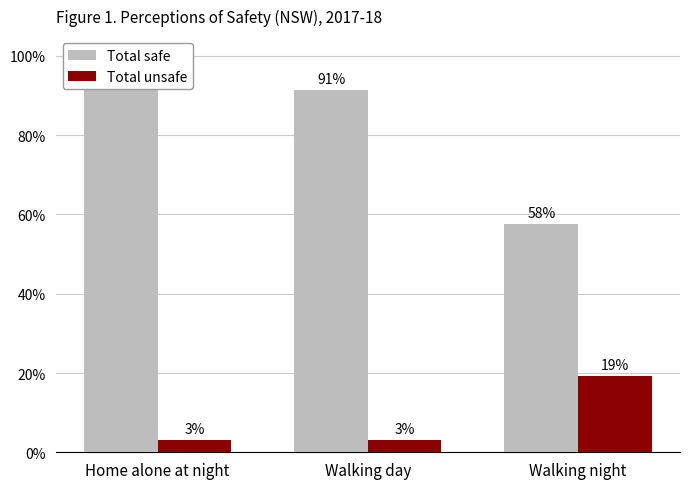

Reading left to right, extract all data points from this chart.

Total safe: Home alone at night=92.6	Walking day=91.3	Walking night=57.7
Total unsafe: Home alone at night=3.0	Walking day=3.1	Walking night=19.3